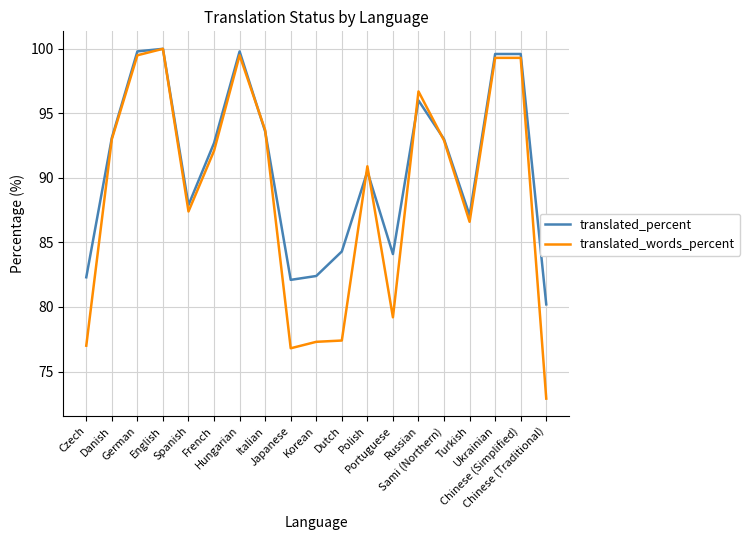

In translated_words_percent, how many points are lower than both neighbors (excluding endpoints)?

4